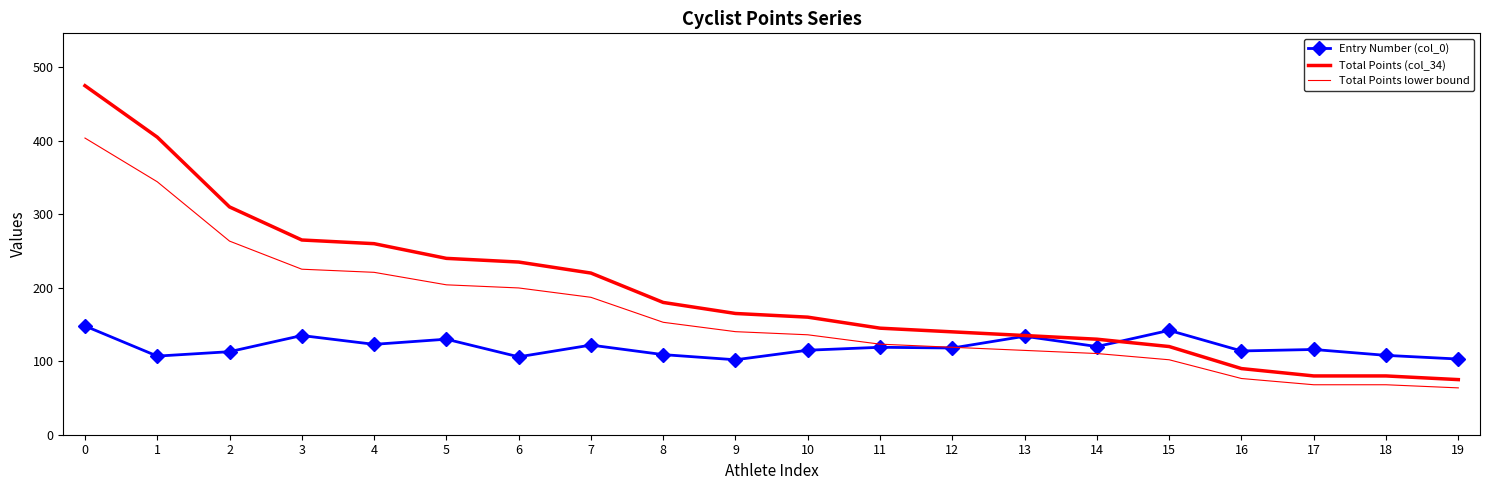

The value of Total Points lower bound at 3 is 354.4. True or false?

False